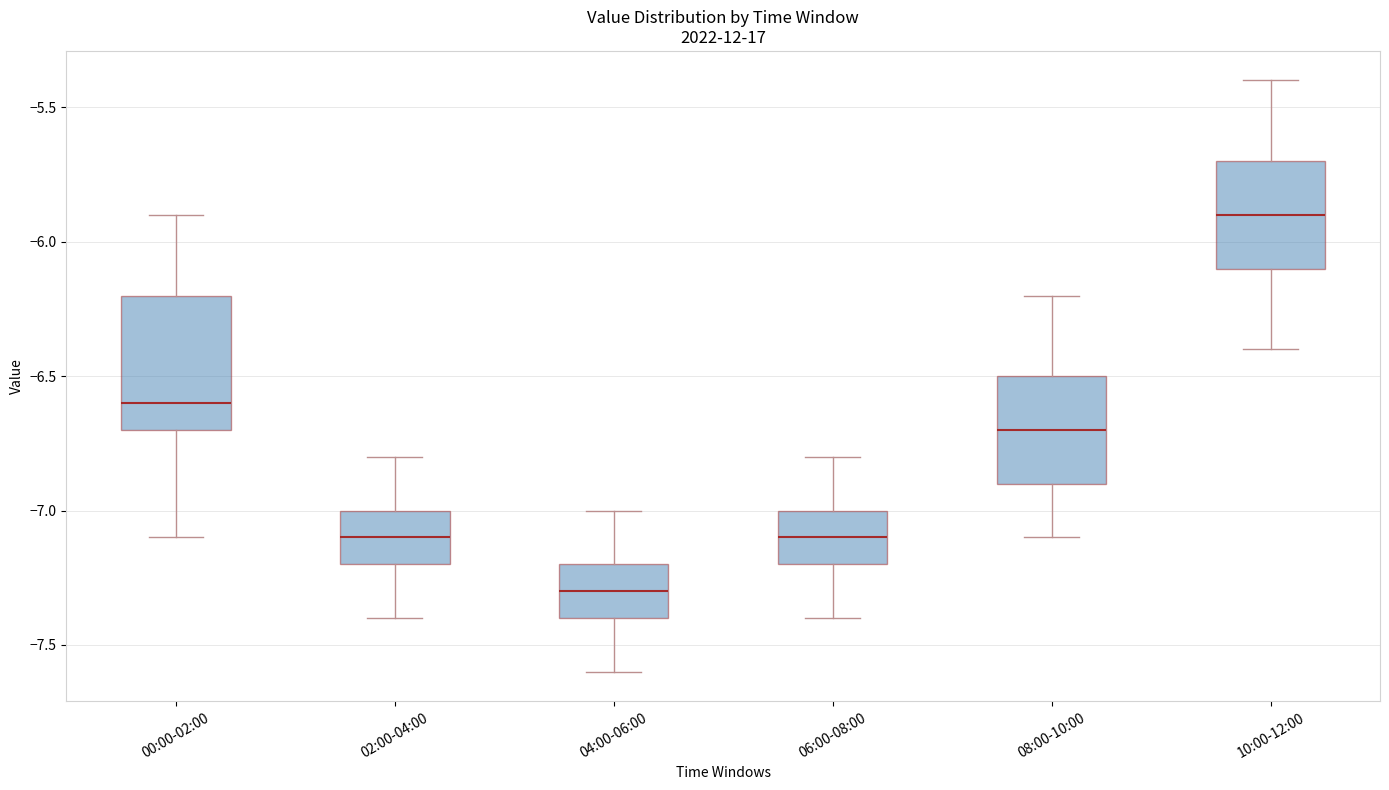

Where does the median line of the box for 10:00-12:00 sit on the y-axis? The values are not printed on the chart, so give them approximately, as read against the axis.

-5.9